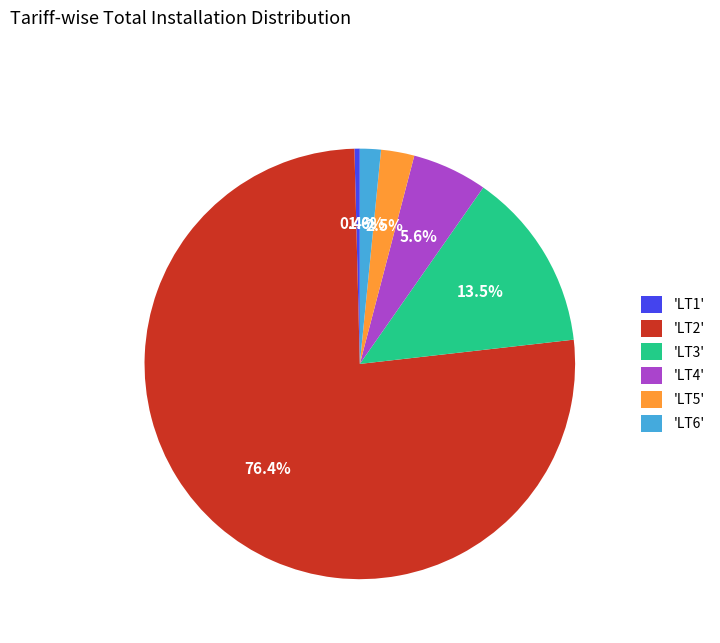

Which has a higher value, 'LT2' or 'LT4'?

'LT2'